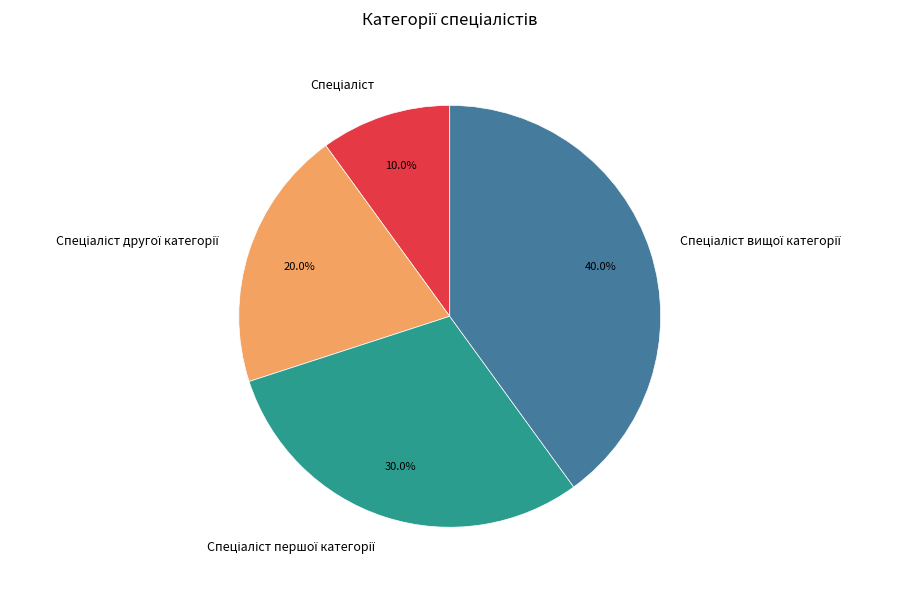

Is there any slice that represents more than half of the pie?

No